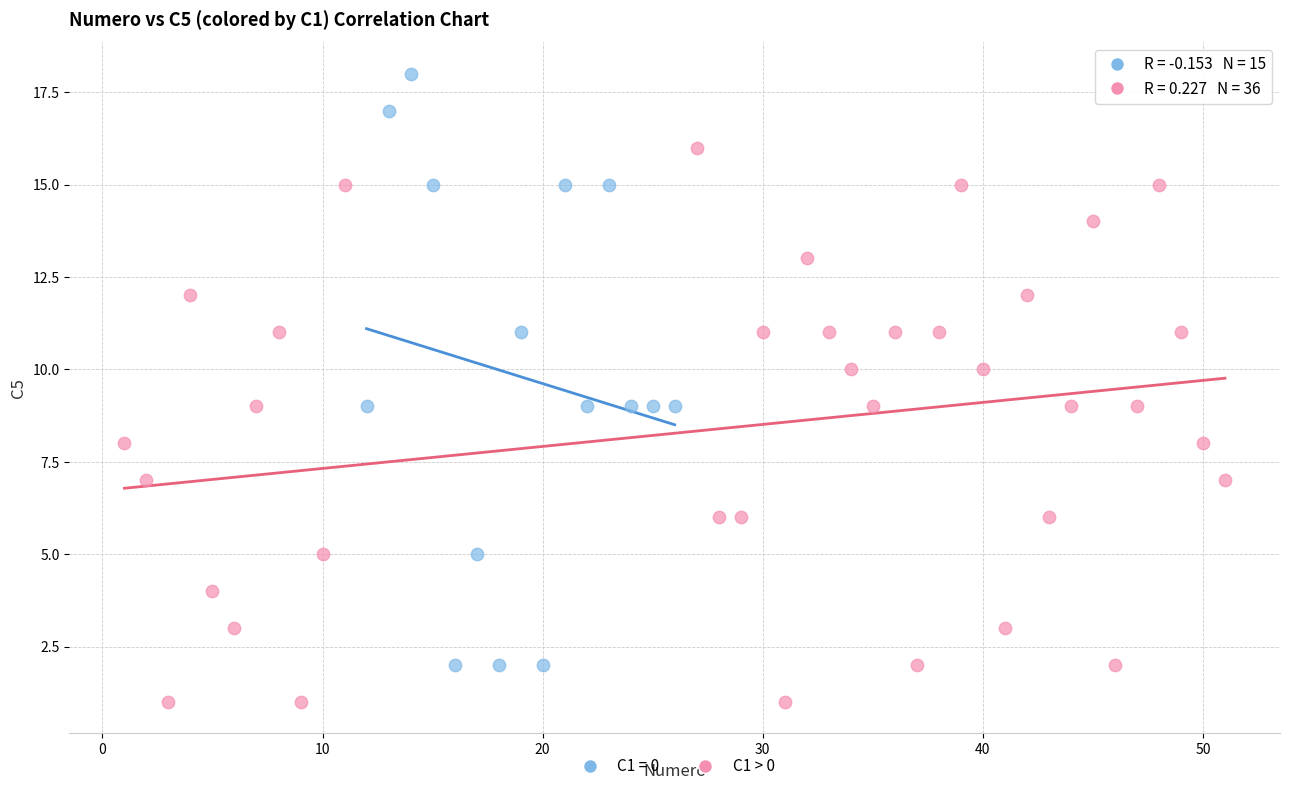

Which series has the widest spread of Y values?

C1 = 0